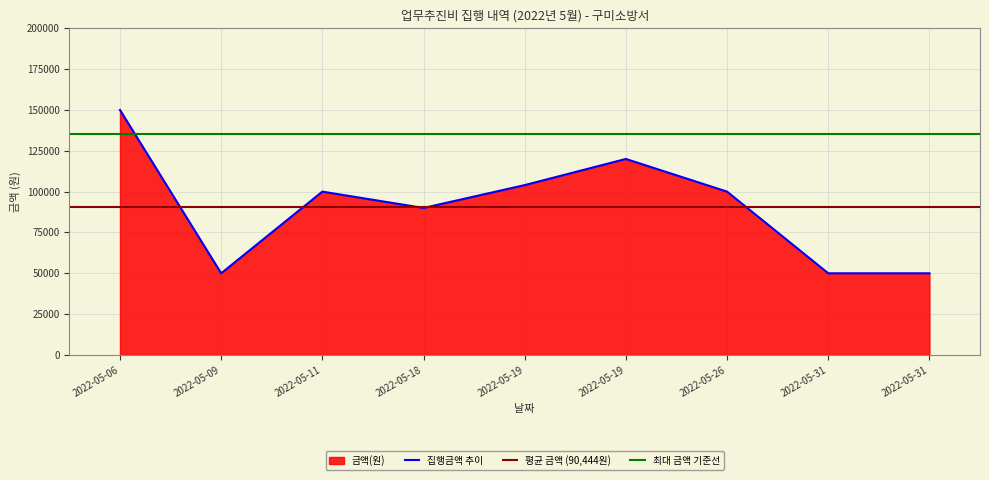

The value at 2022-05-26 is 100000. True or false?

True